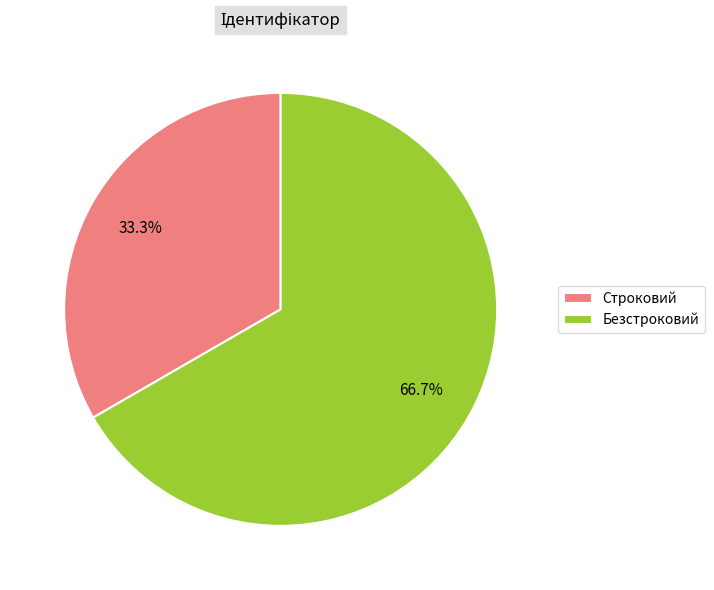

To the nearest percent, what is the difference between the largest and smallest slice percentages?

33%